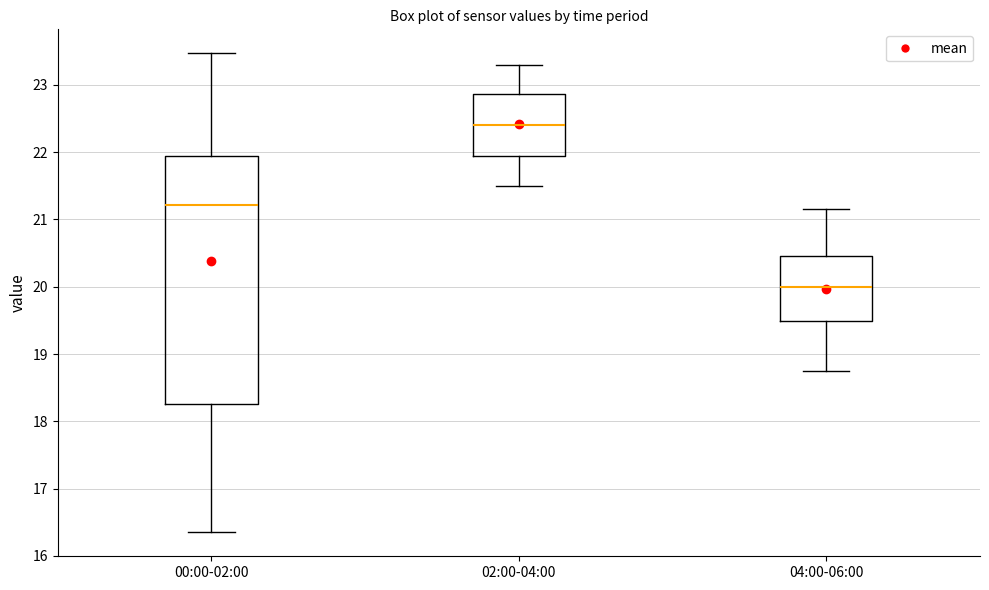

Which box has the lowest median line?

04:00-06:00